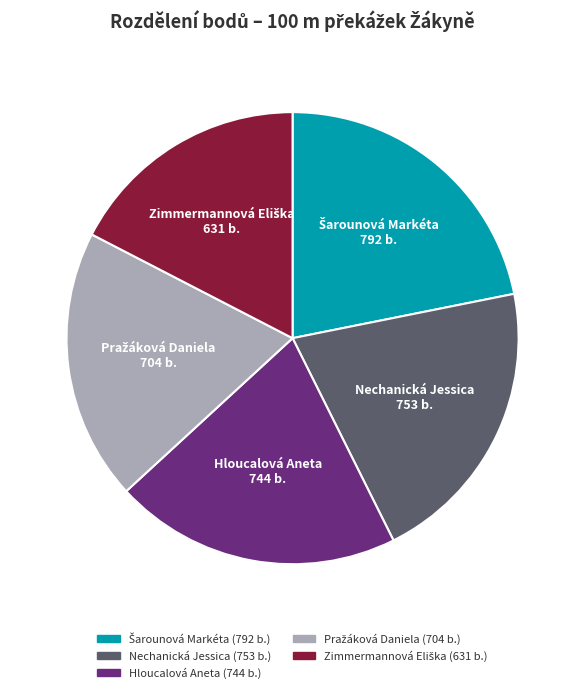

Count the number of slices in the pie.

5